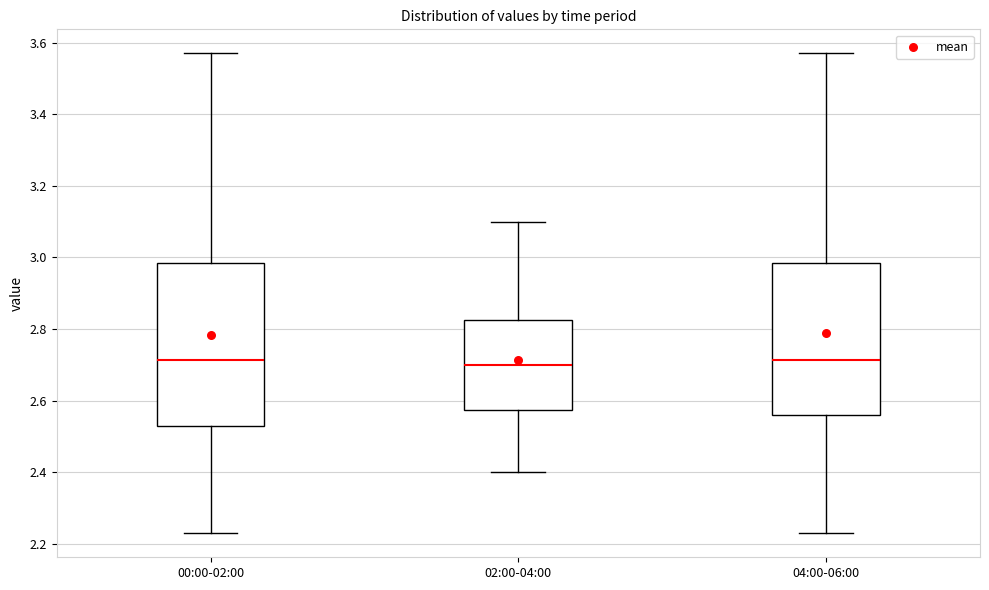

Where is the upper edge of the box for 02:00-04:00 on the y-axis? The values are not printed on the chart, so give them approximately, as read against the axis.

2.82